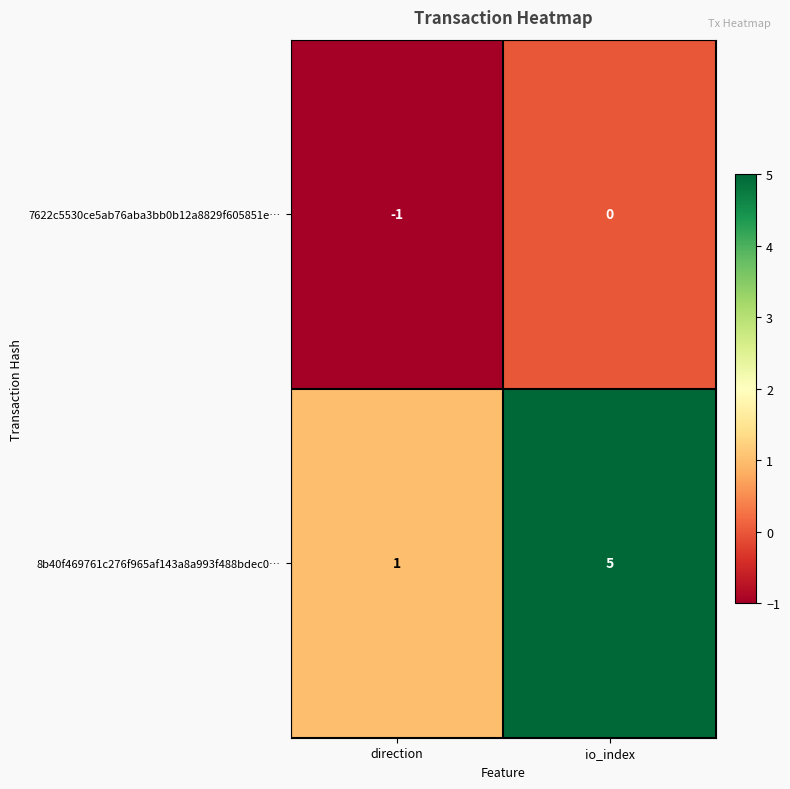

At which category does the chart reach its peak across all series?

io_index